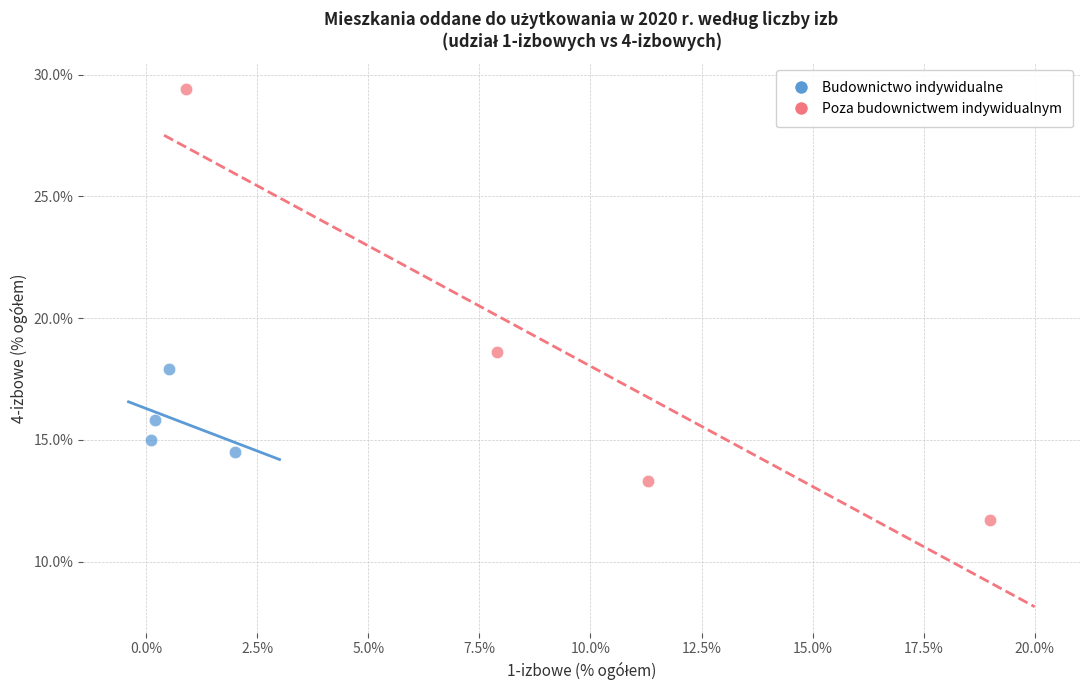

Which series has the widest spread of Y values?

Poza budownictwem indywidualnym